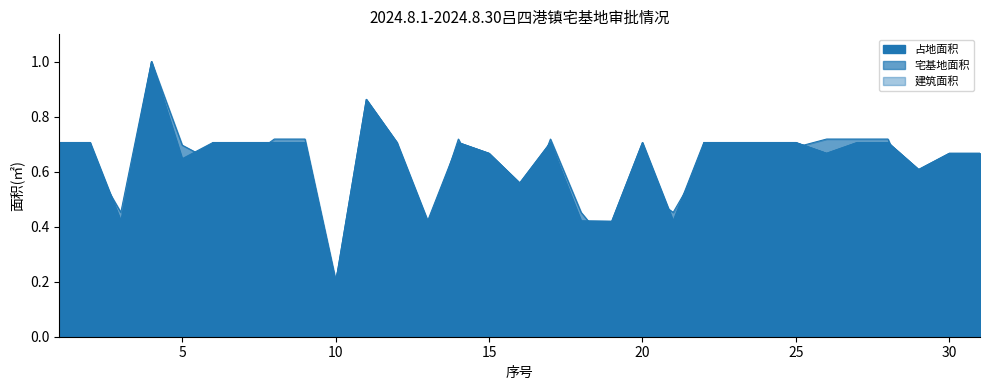

True or false: 宅基地面积 has a value of 0.6 at 6.

True